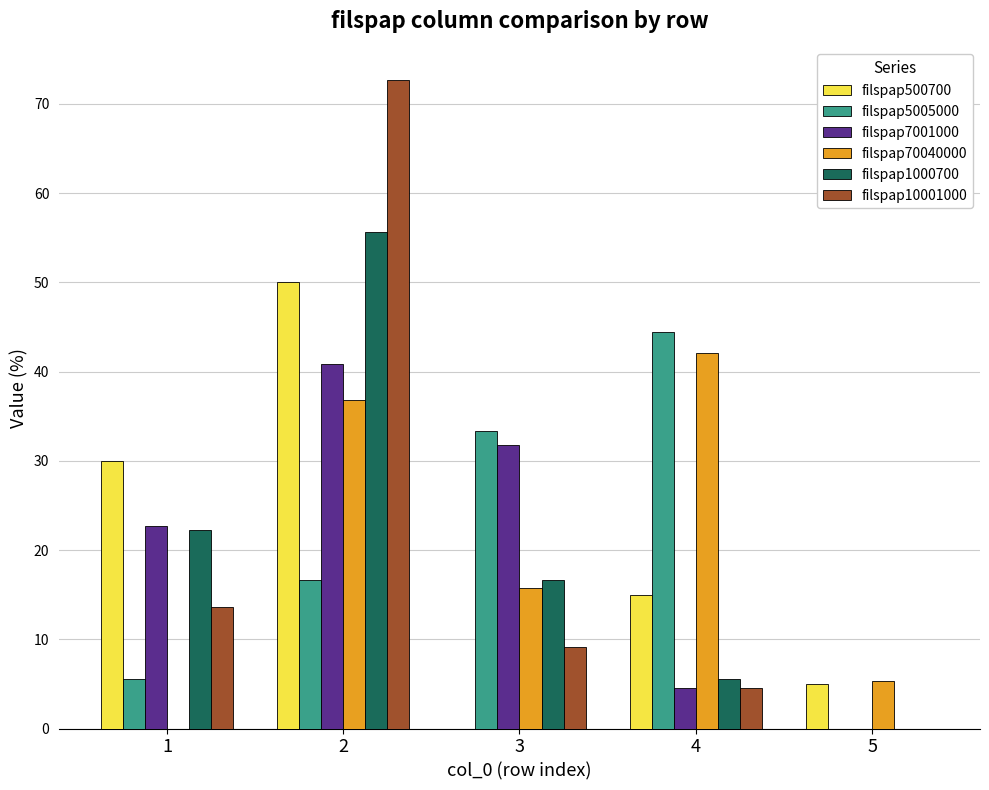

What are all the series names shown in the legend?

filspap500700, filspap5005000, filspap7001000, filspap70040000, filspap1000700, filspap10001000